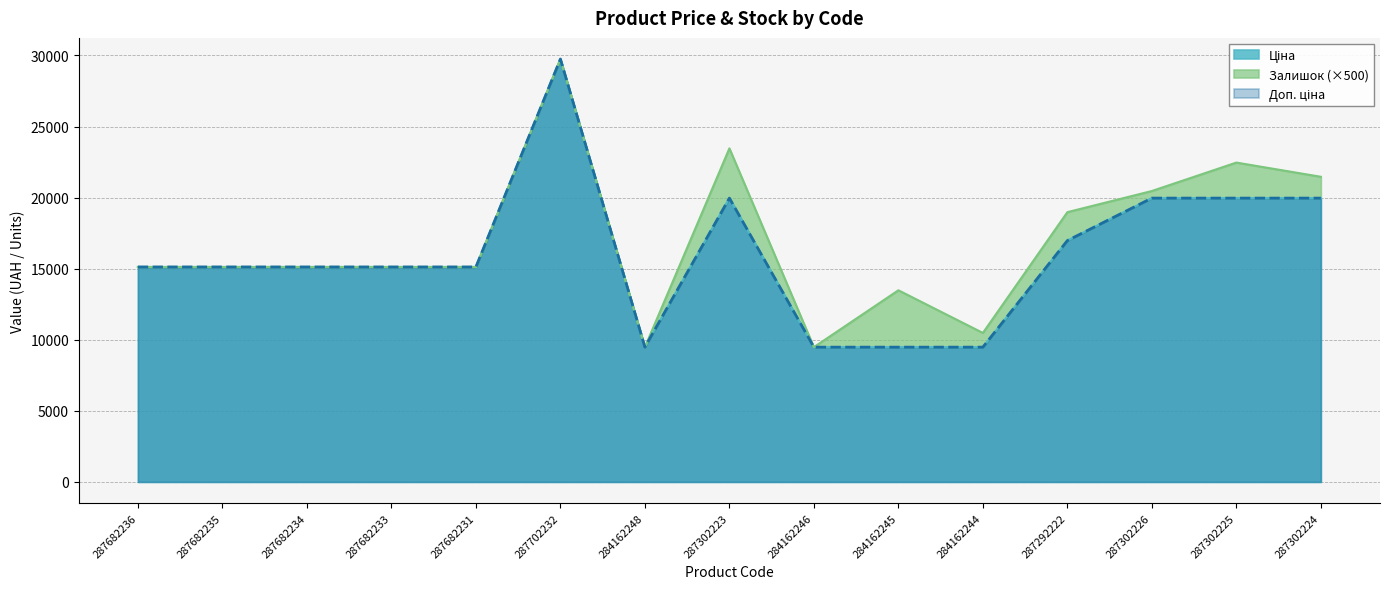

The value of Доп. ціна at 284162244 is 9480.1. True or false?

True